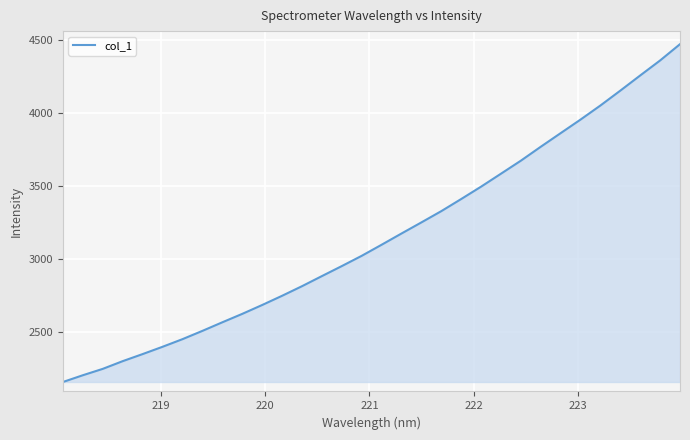

What is the difference between the maximum and second lowest values?

2268.5